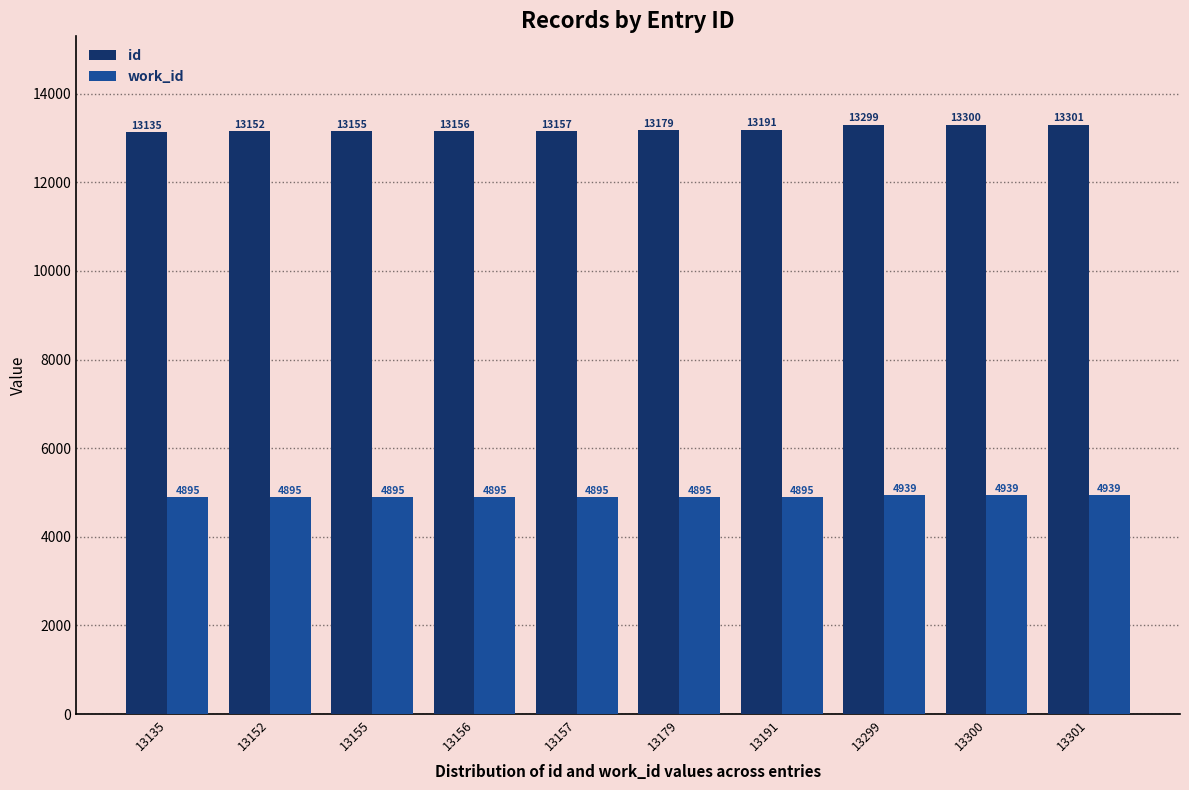

Count the work_id values in the range 4895 to 4939.

10